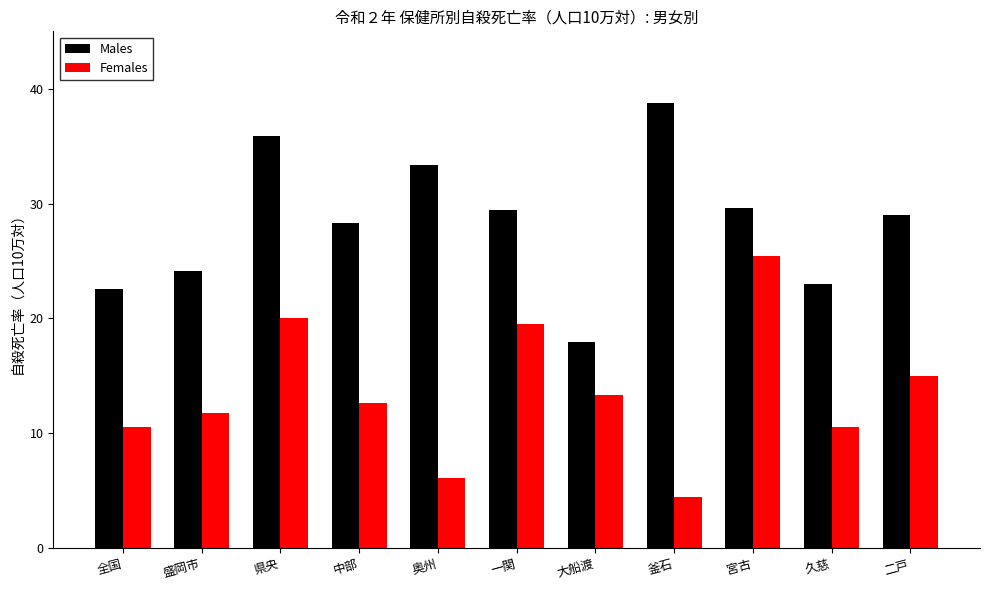

What is the total value across all series at 大船渡?

31.2